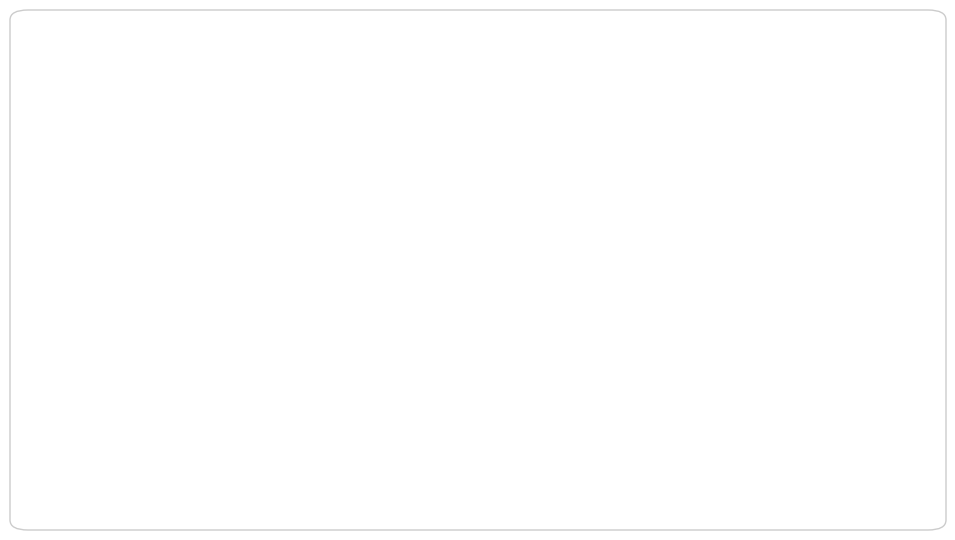

Is there any slice that represents more than half of the pie?

No